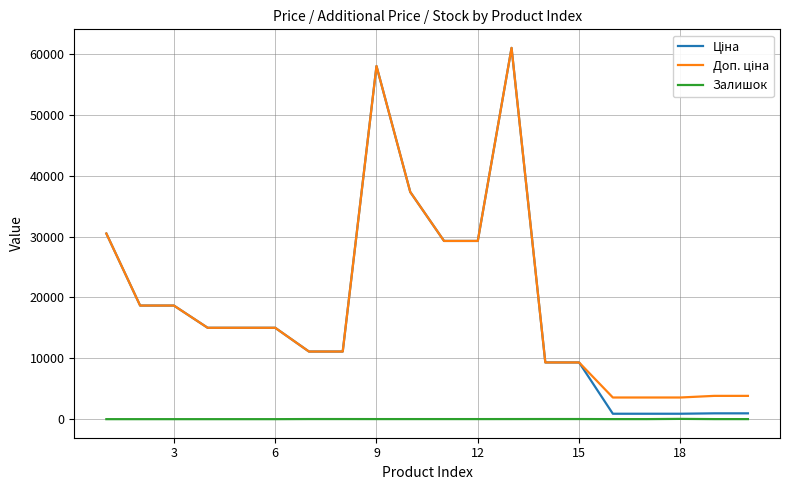

How many lines are shown in the chart?

3